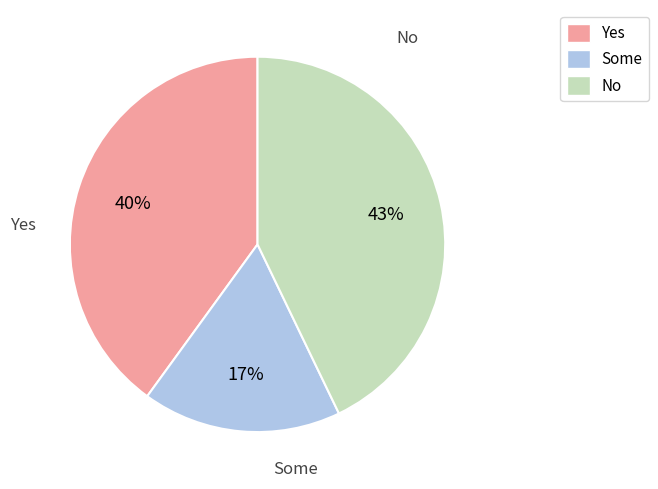

Is there a majority slice in this chart?

No